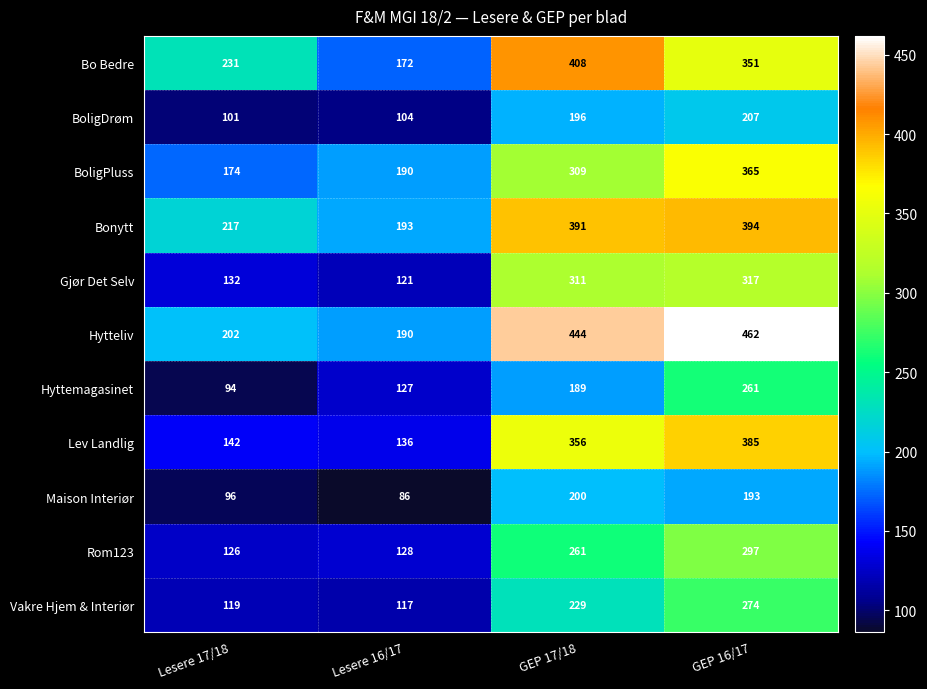

At which category is the sum across all series the highest?

GEP 16/17